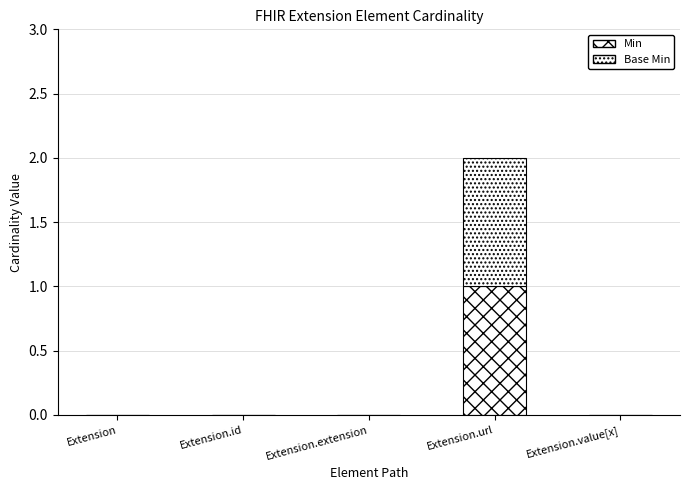

At Extension.id, list the series in order from smallest to largest.

Min, Base Min